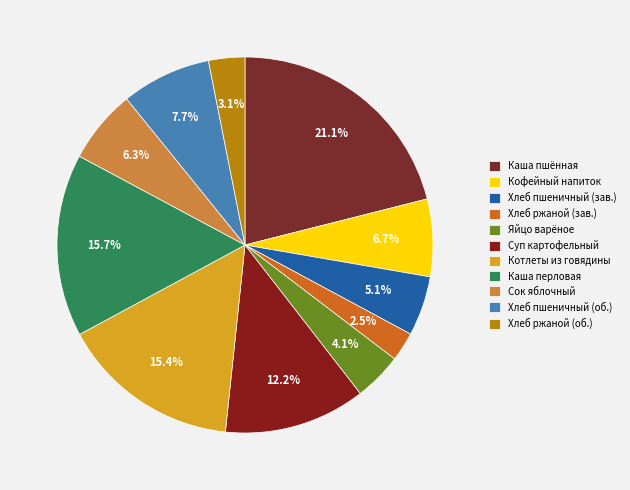

How many segments does this pie chart have?

11